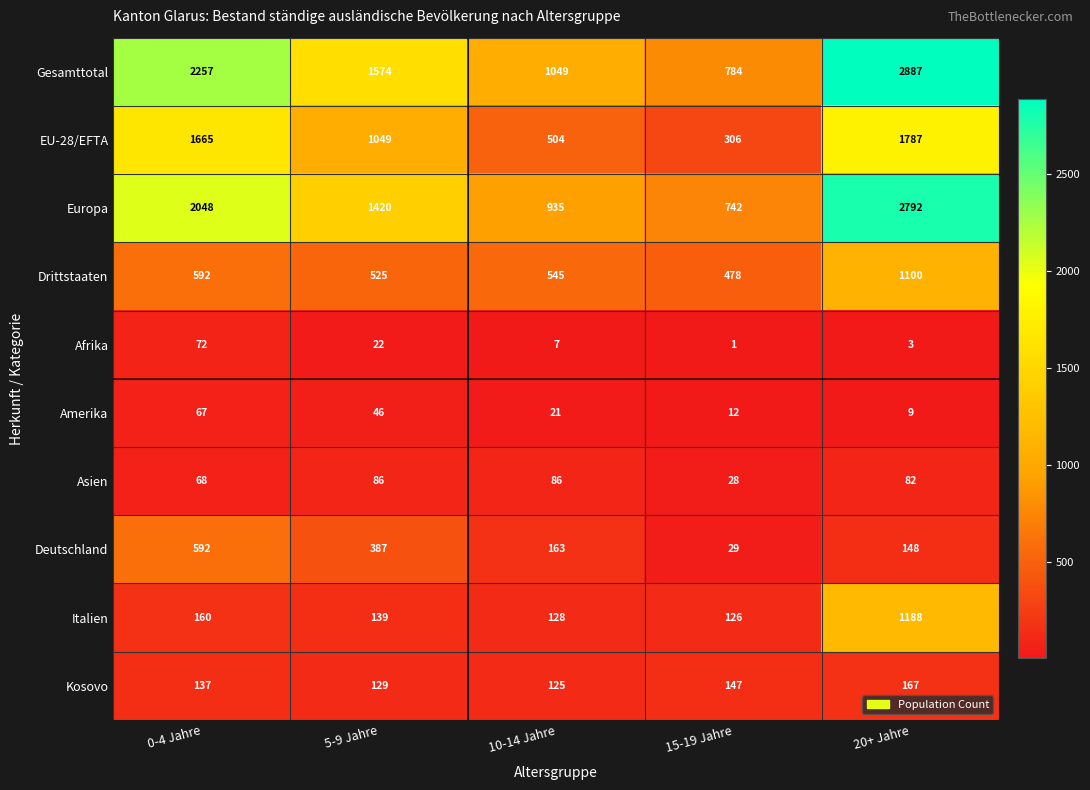

What is the difference between the maximum and minimum values in the EU-28/EFTA series?

1481